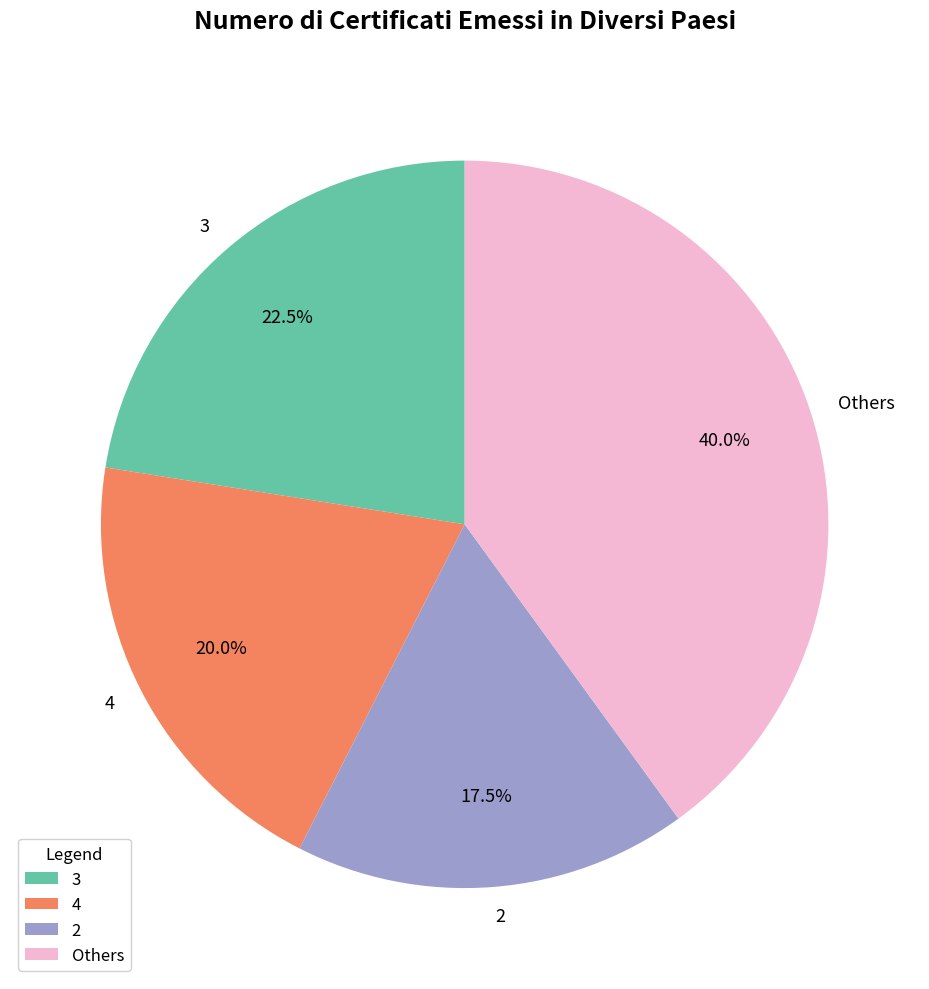

Does 2 account for over 50% of the chart?

No